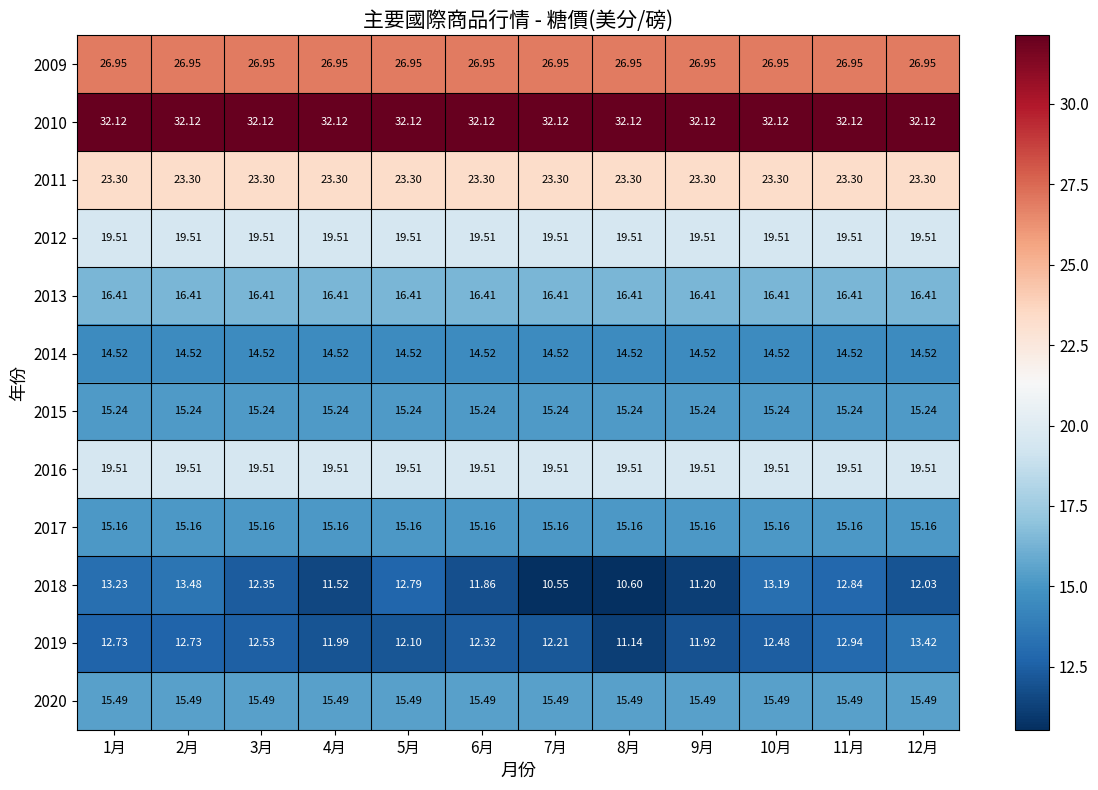

Is the value of 2016 at 1月 greater than the value of 2011 at 3月?

No